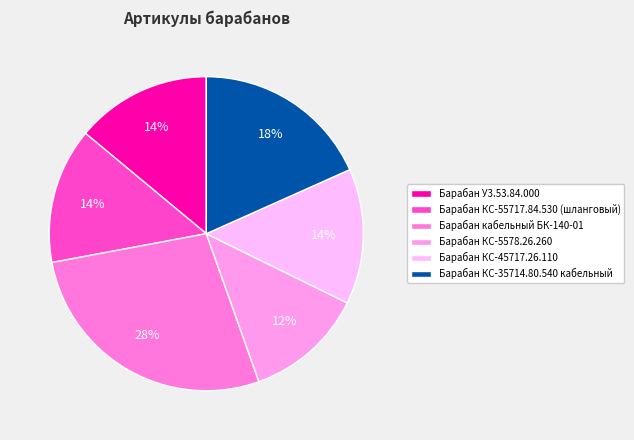

How many slices are in this pie chart?

6